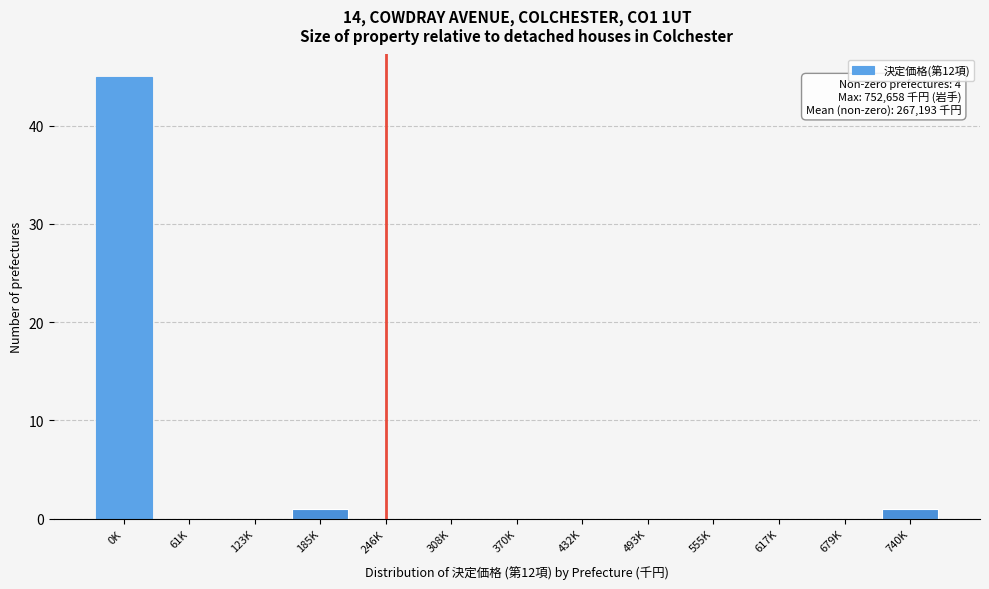

Reading left to right, list all the values displayed in this chart.

0K=45	61K=0	123K=0	185K=1	246K=0	308K=0	370K=0	432K=0	493K=0	555K=0	617K=0	679K=0	740K=1